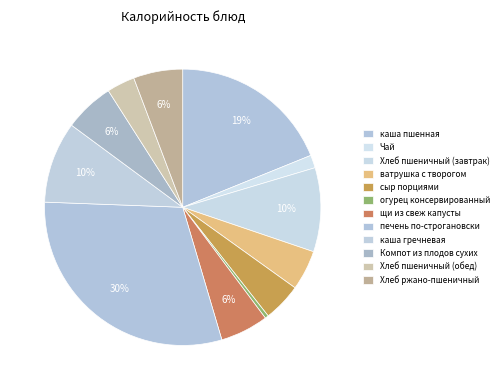

Is it true that огурец консервированный is 8% of the pie?

False